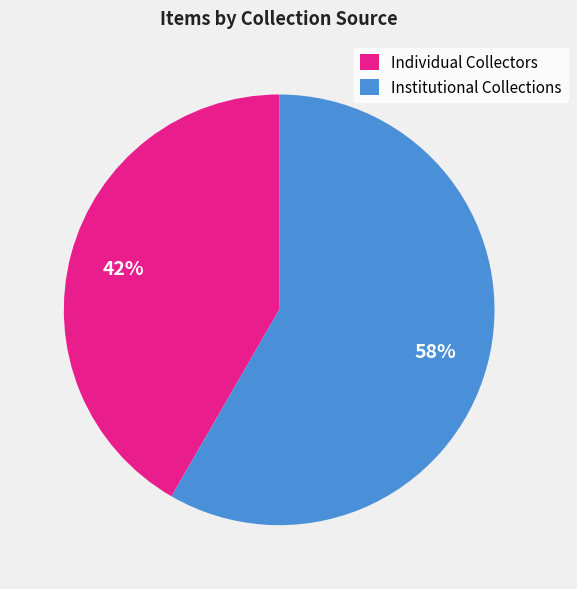

Does Institutional Collections represent more than half of the total?

Yes